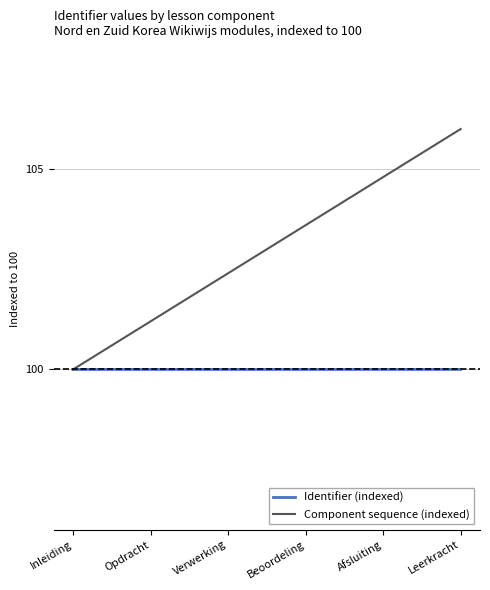

Reading left to right, list all the values displayed in this chart.

Identifier (indexed): 100.0	100.0	100.0	100.0	100.0	100.0
Component sequence (indexed): 100.0	101.2	102.4	103.6	104.8	106.0